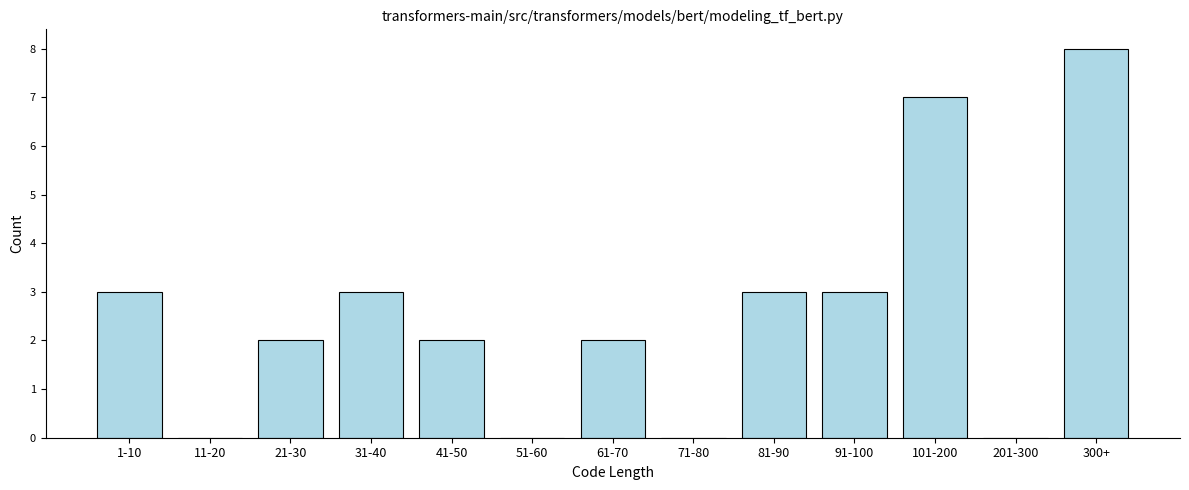

Reading left to right, list all the values displayed in this chart.

1-10=3	11-20=0	21-30=2	31-40=3	41-50=2	51-60=0	61-70=2	71-80=0	81-90=3	91-100=3	101-200=7	201-300=0	300+=8